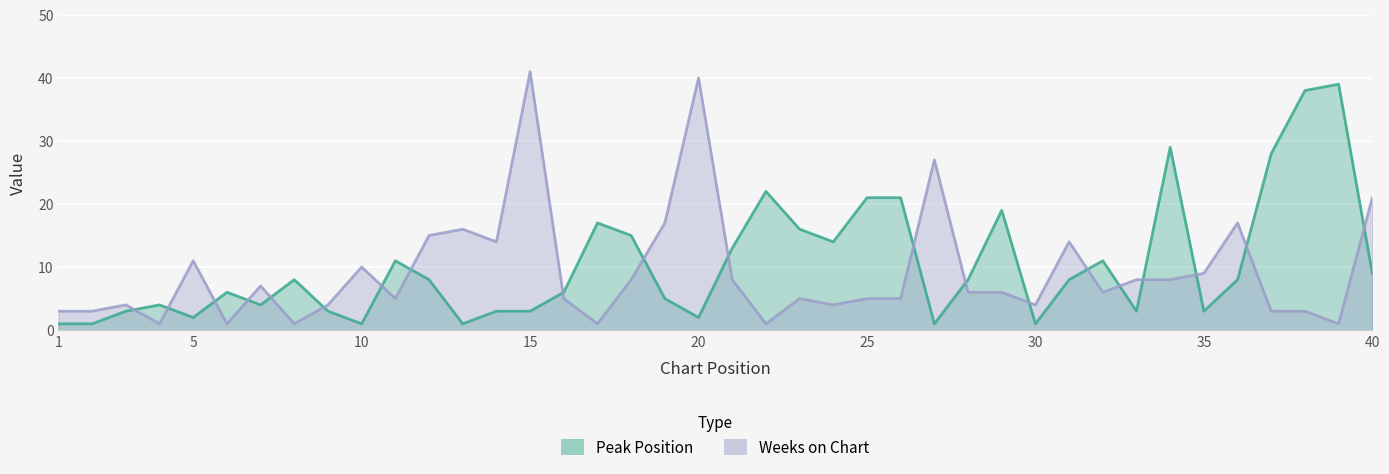

True or false: Weeks on Chart and Peak Position cross at least once.

True